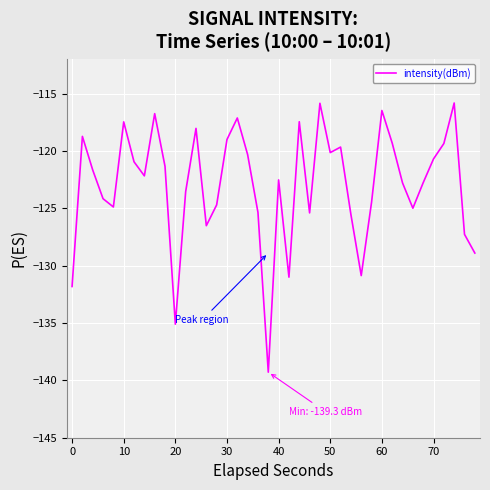

How many lines are shown in the chart?

1